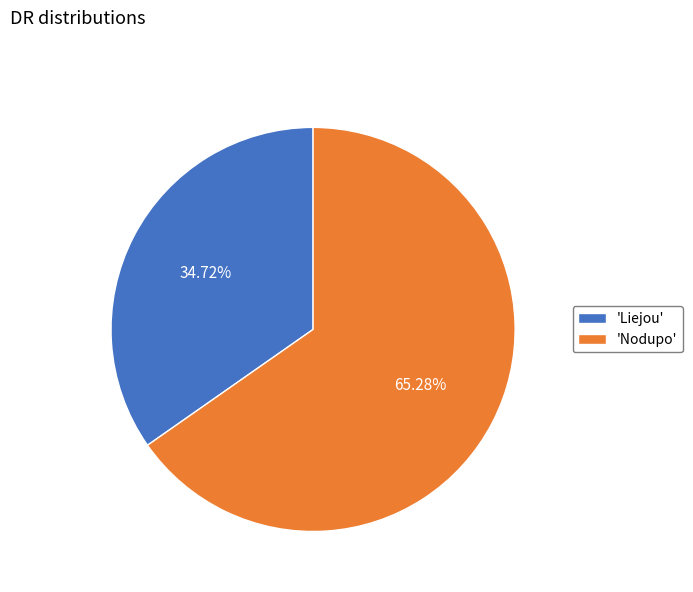

What is the majority slice?

'Nodupo'